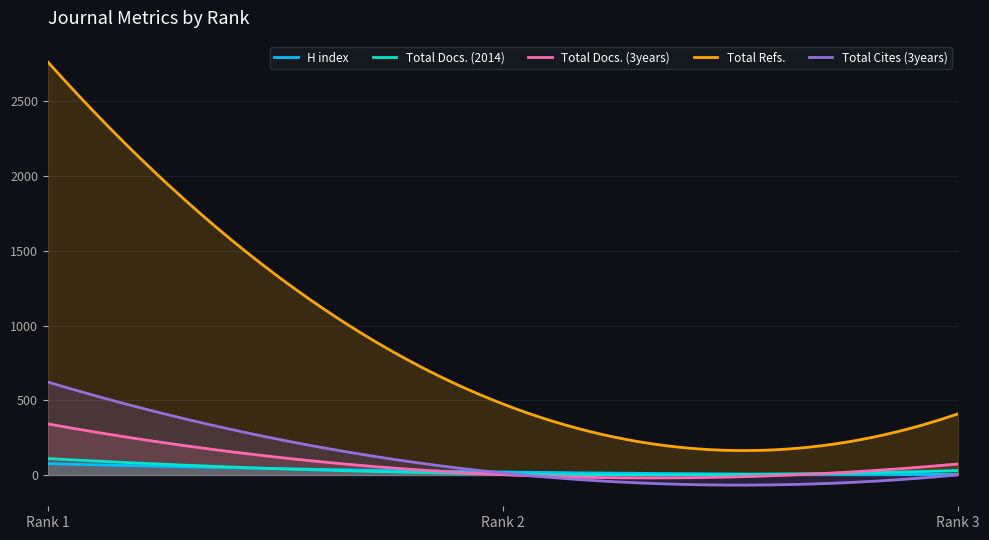

The value of Total Refs. at Rank 1 is 1406. True or false?

False